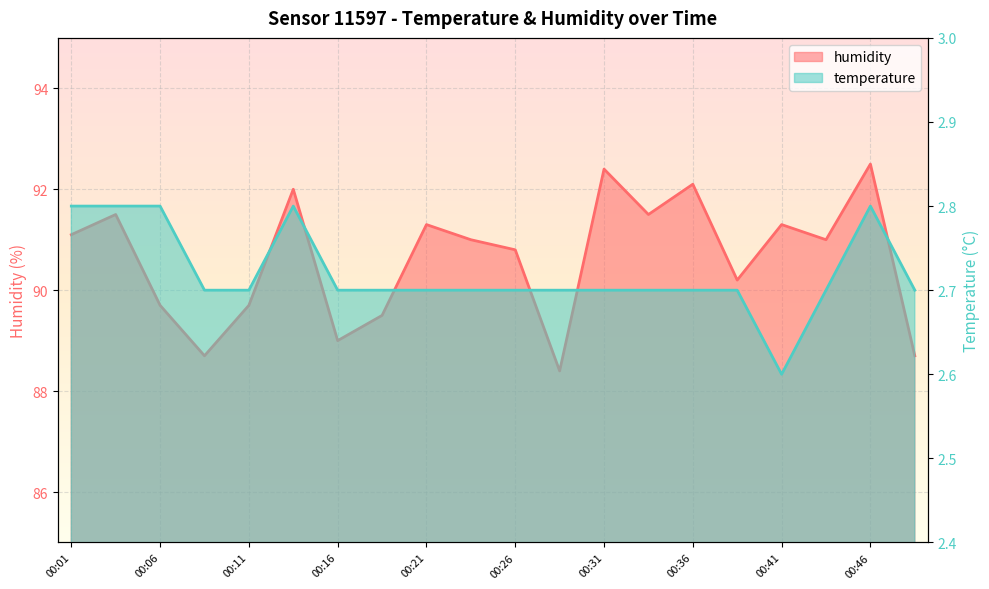

In temperature, how many points are higher than both neighbors (excluding endpoints)?

2